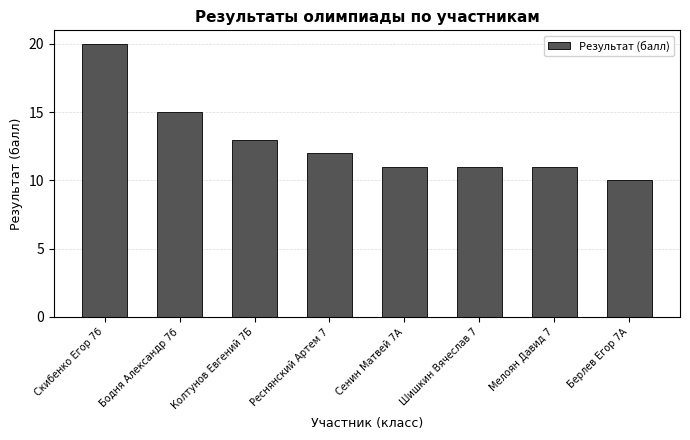

What is the change in value from Колтунов Евгений 7Б to Мелоян Давид 7?

-2